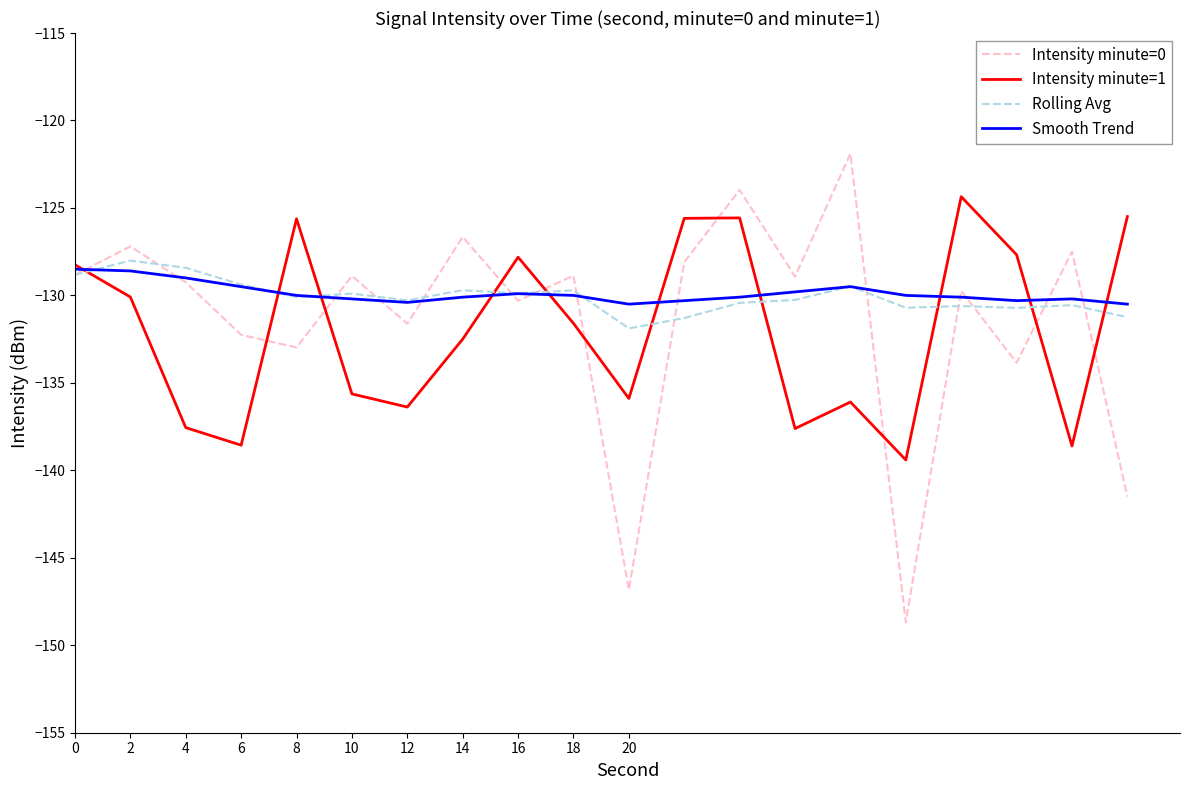

Which series ends up on top after the final intersection of Rolling Avg and Intensity minute=1?

Intensity minute=1